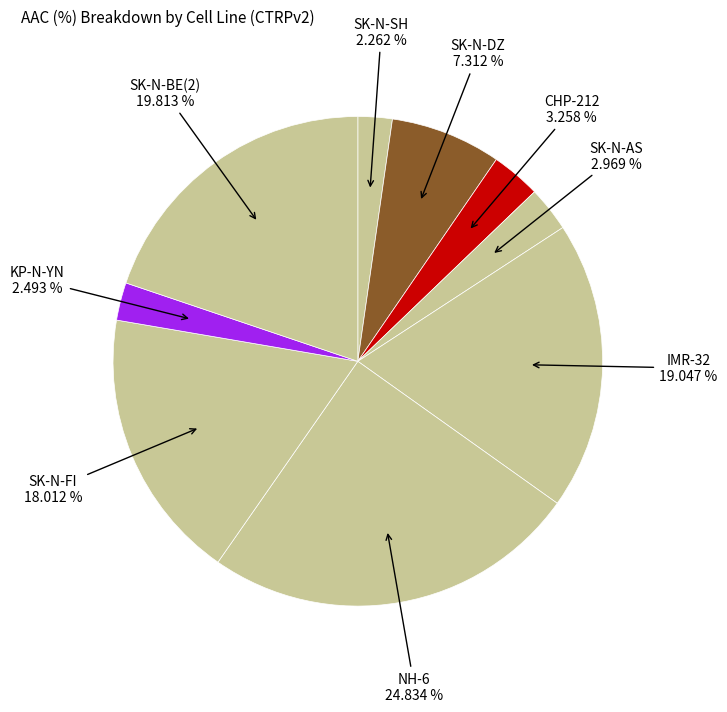

How many segments does this pie chart have?

9